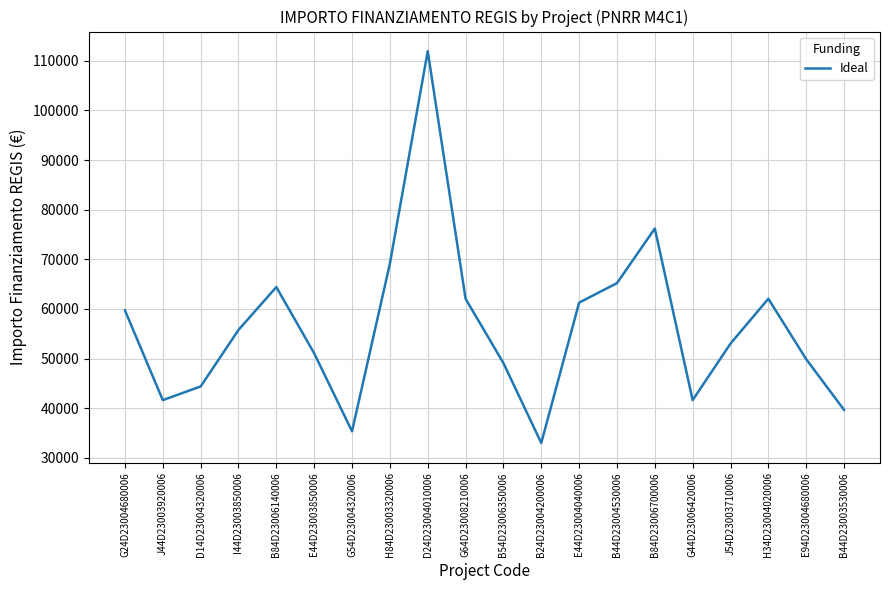

Which category has the lowest value across all series?

B24D23004200006